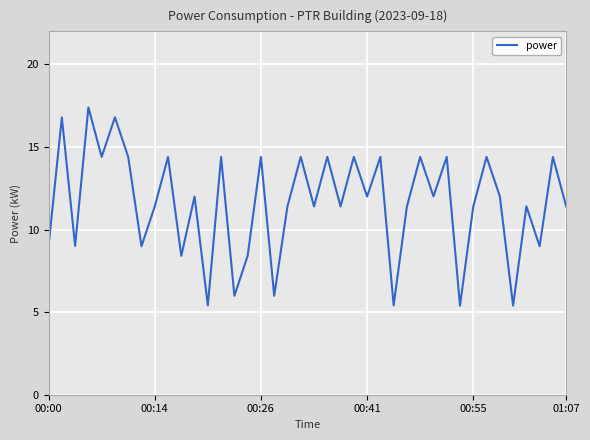

What is the greatest value displayed?

17.4